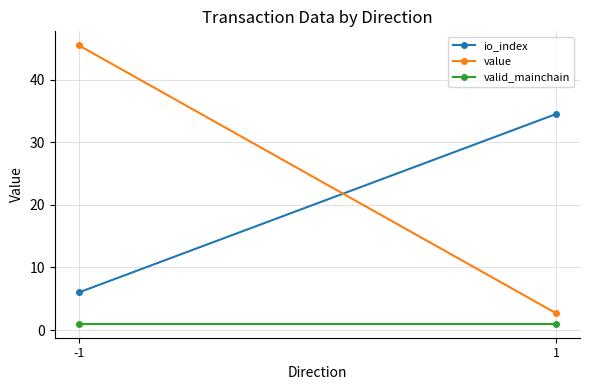

Is the value of io_index at 1 greater than the value of valid_mainchain at -1?

Yes